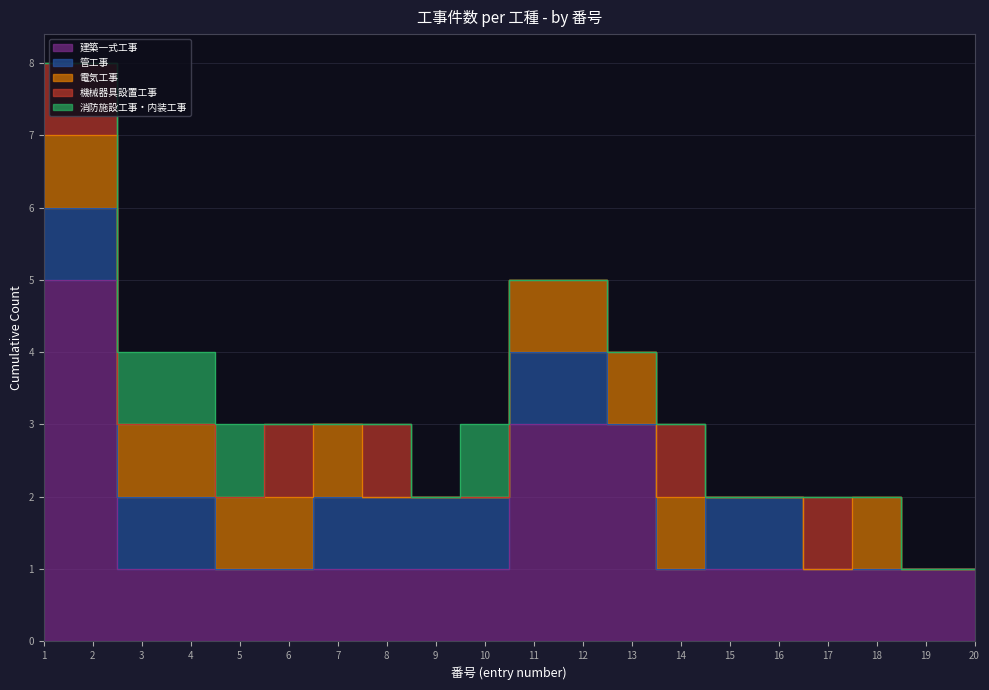

What value does the 建築一式工事 series have at 14?

1